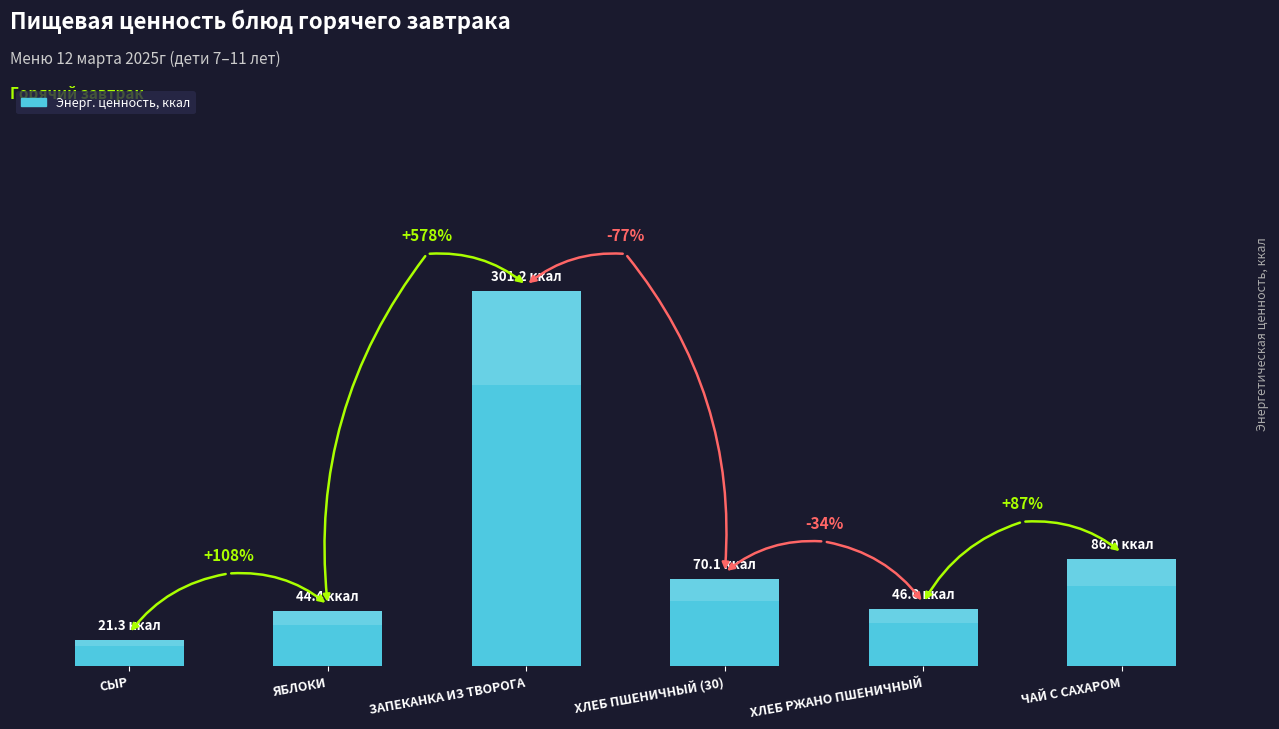

What is the greatest value displayed?

301.2